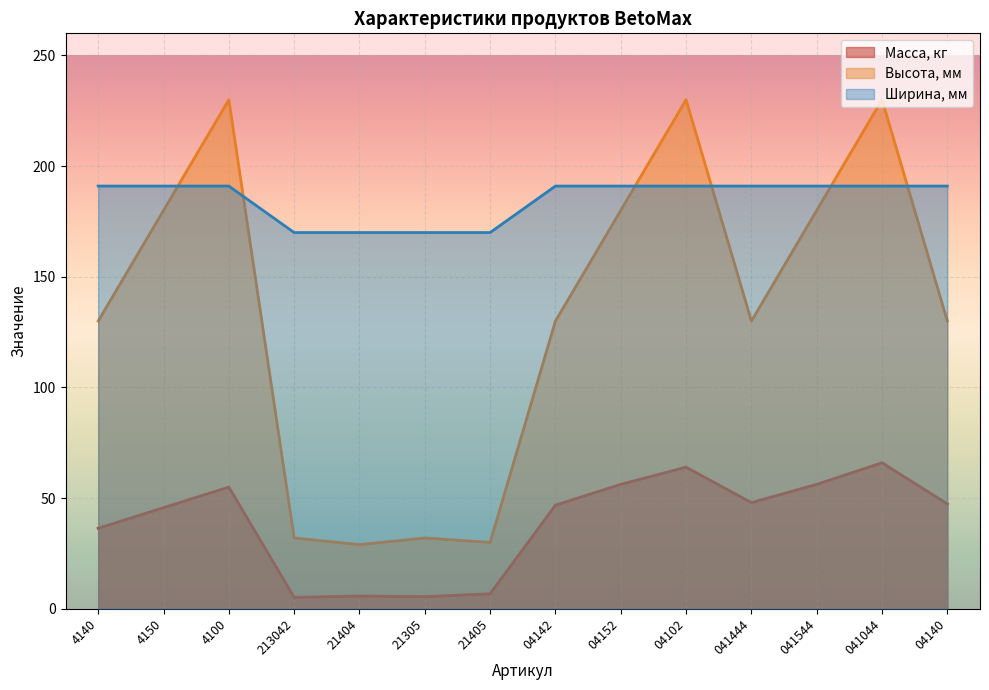

Is the value of Ширина, мм at 4140 greater than the value of Масса, кг at 04102?

Yes